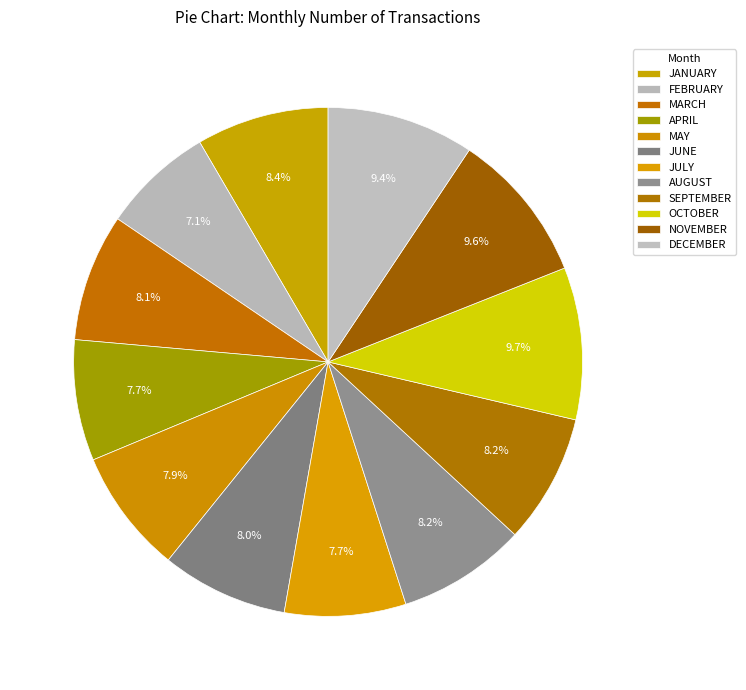

How much of the chart is everything except SEPTEMBER?

91.8%